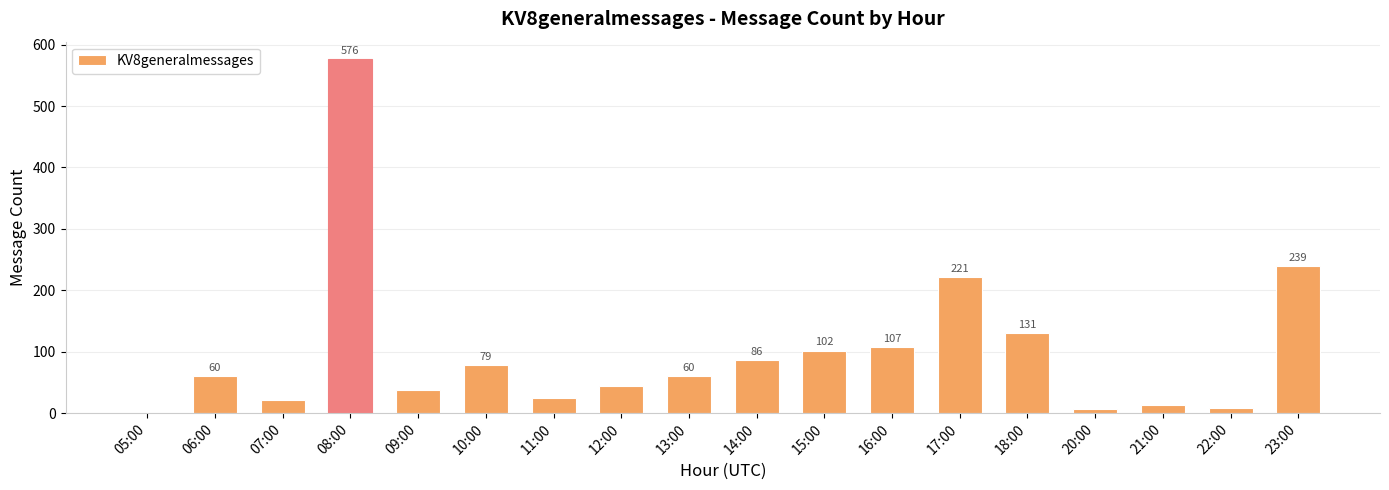

What is the change in value from 10:00 to 13:00?

-19